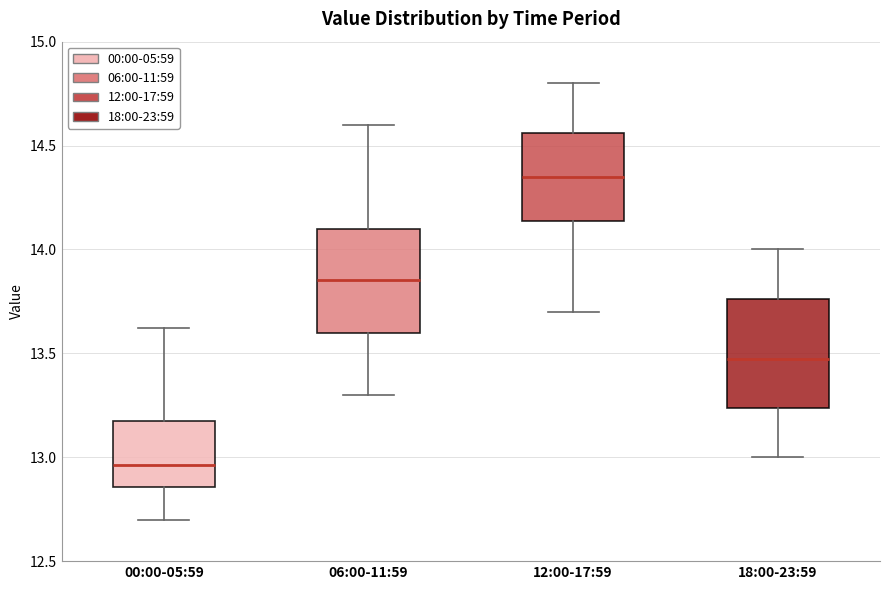

Reading left to right, transcribe this box plot: for each box, give where its median line is, the range the box spans, and where its two whiskers end, as read against the y-axis. The values are not printed on the chart, so give them approximately, as read against the axis.

00:00-05:59: median 12.95, box 12.85 to 13.15, whiskers 12.70 to 13.60
06:00-11:59: median 13.85, box 13.60 to 14.10, whiskers 13.30 to 14.60
12:00-17:59: median 14.35, box 14.15 to 14.55, whiskers 13.70 to 14.80
18:00-23:59: median 13.50, box 13.25 to 13.75, whiskers 13.00 to 14.00